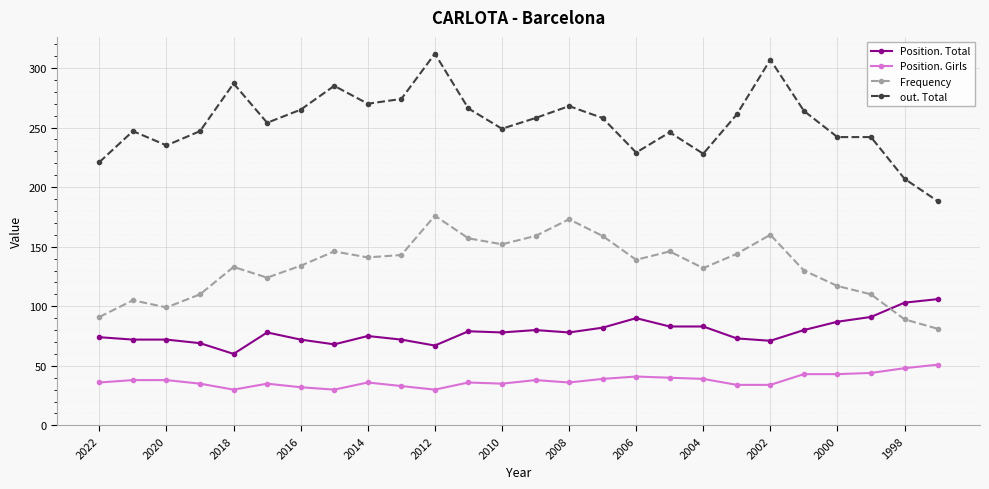

What is the difference between the maximum and second lowest values in the out. Total series?

105